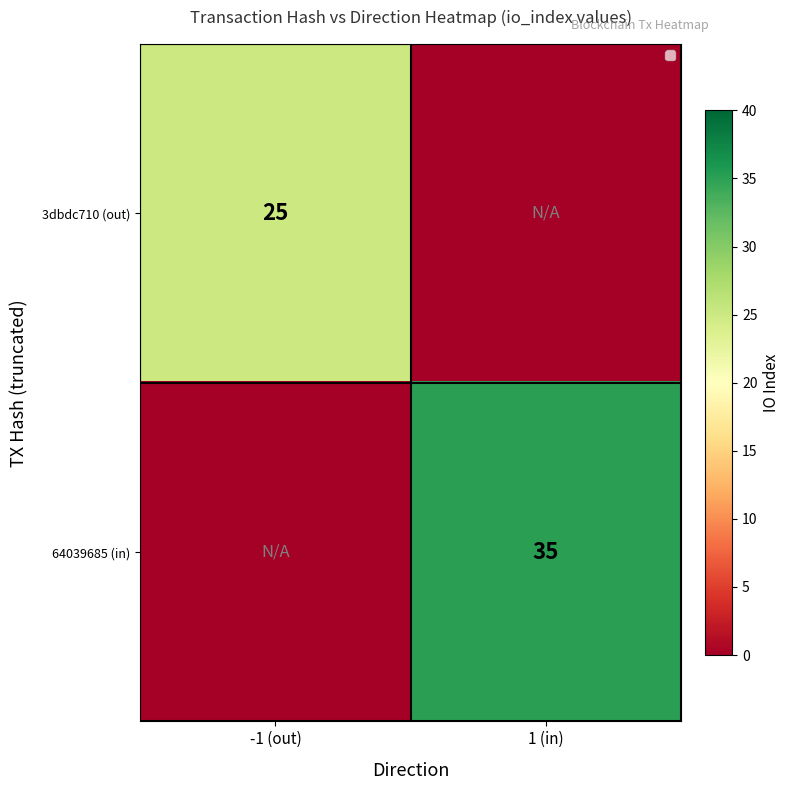

The 64039685 (in) series shows 35 at 1 (in). True or false?

True